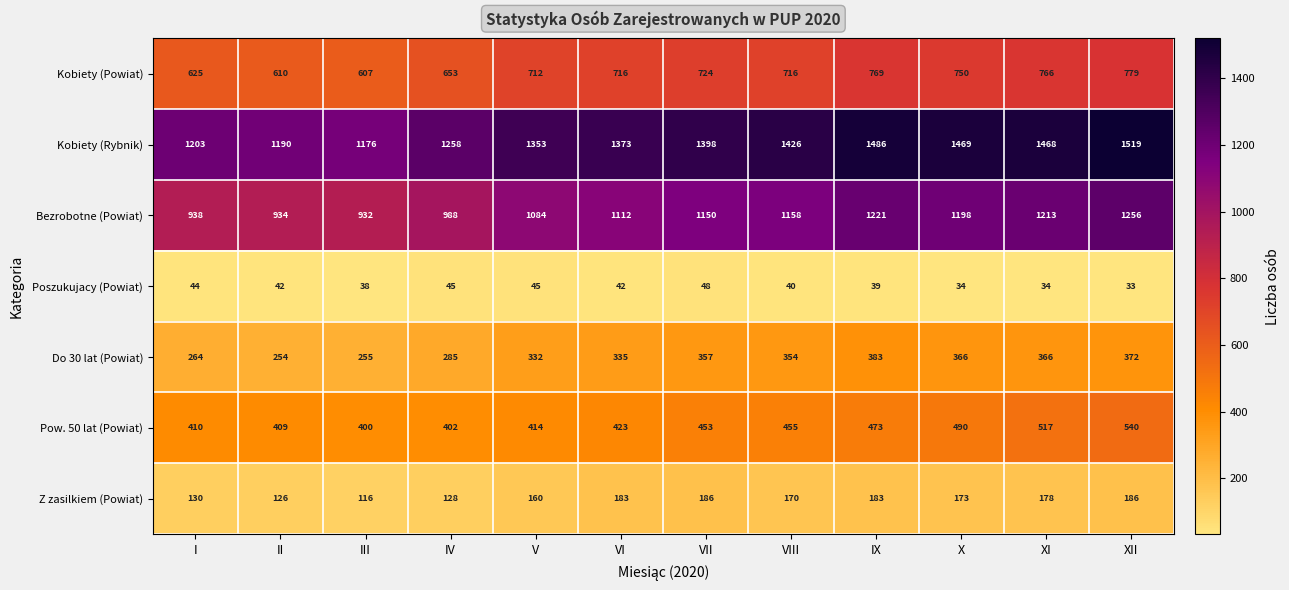

The Poszukujacy (Powiat) series shows 45 at IV. True or false?

True